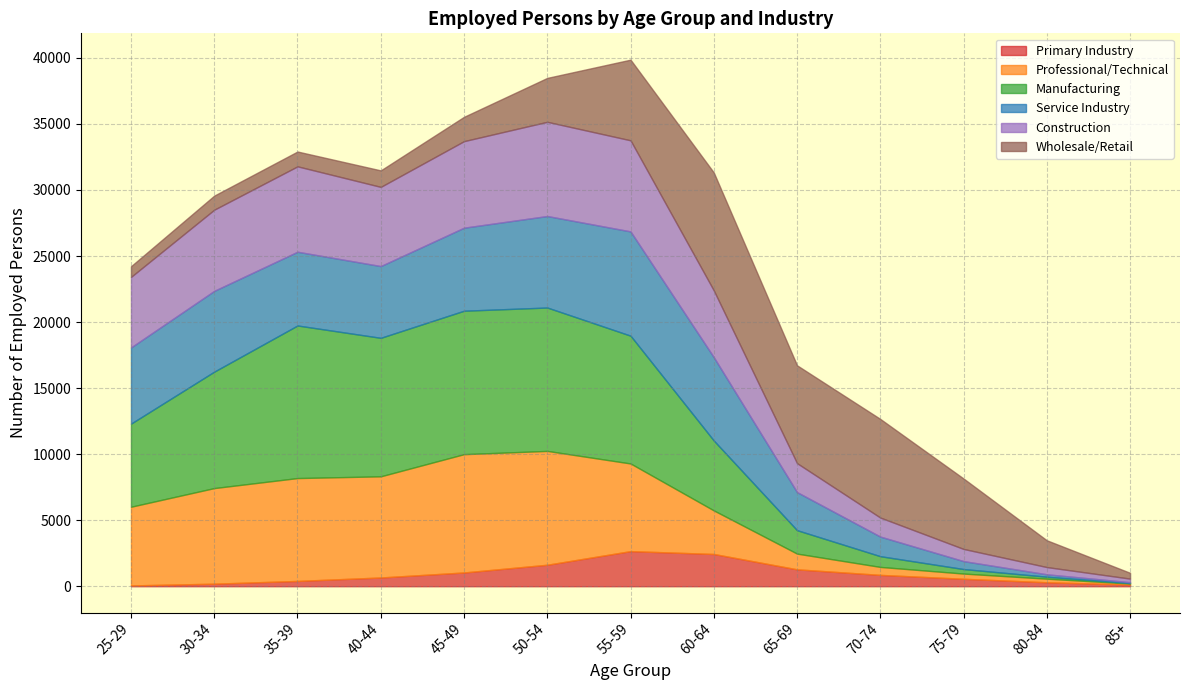

What is the difference between the maximum and second lowest values in the Primary Industry series?

2528